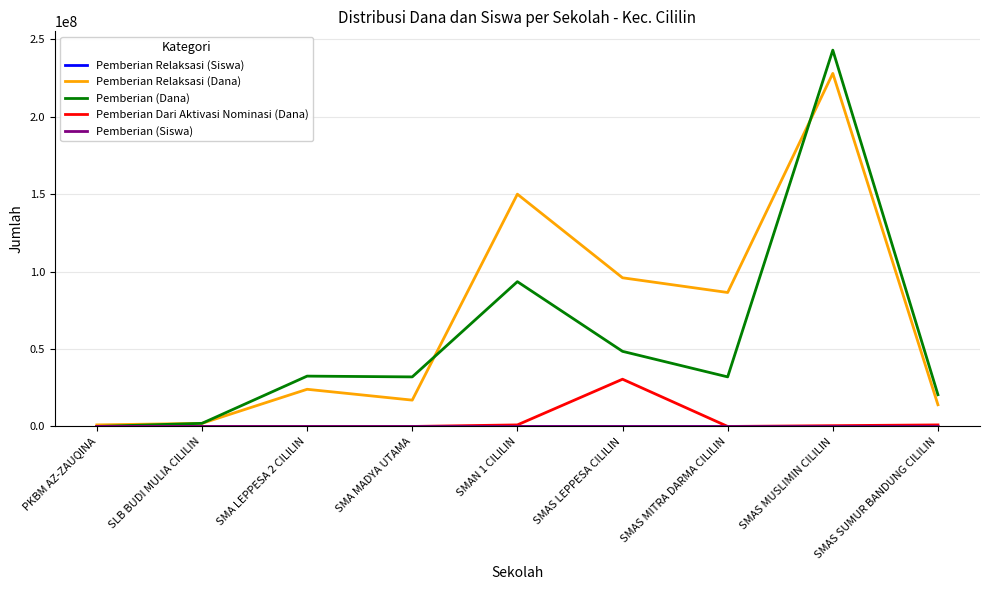

How many lines are shown in the chart?

5